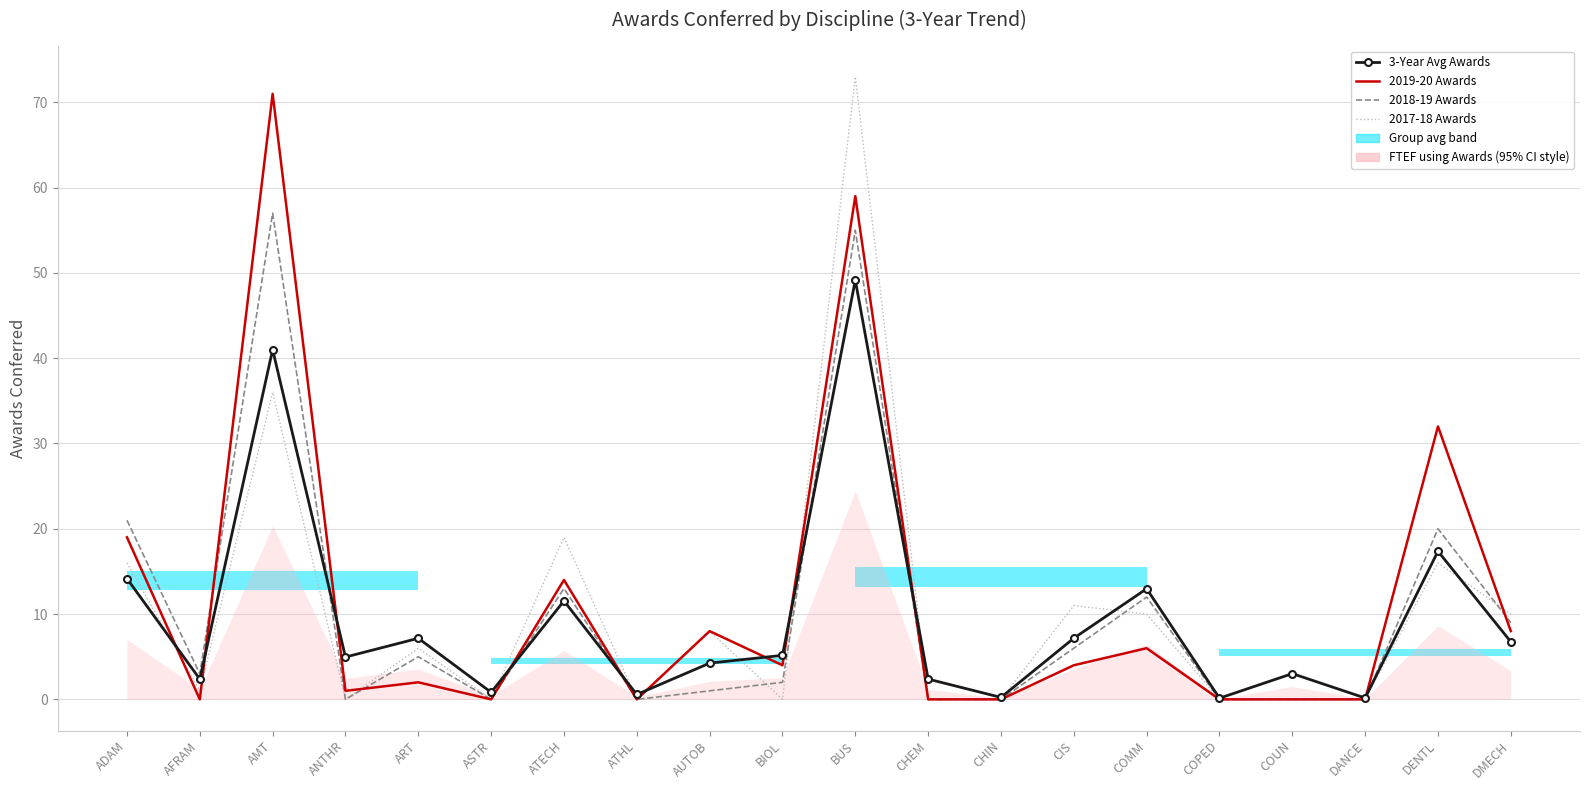

What is the difference between the 2018-19 Awards values at ATECH and ART?

8.0